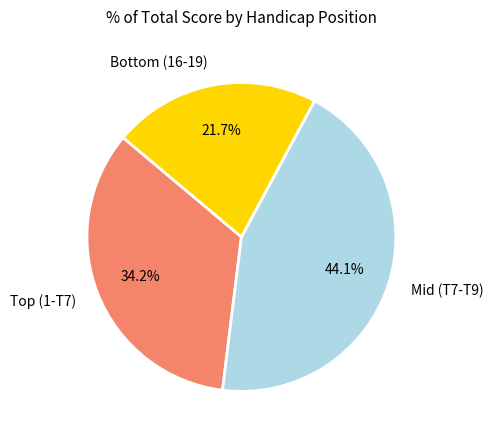

Count the number of slices in the pie.

3